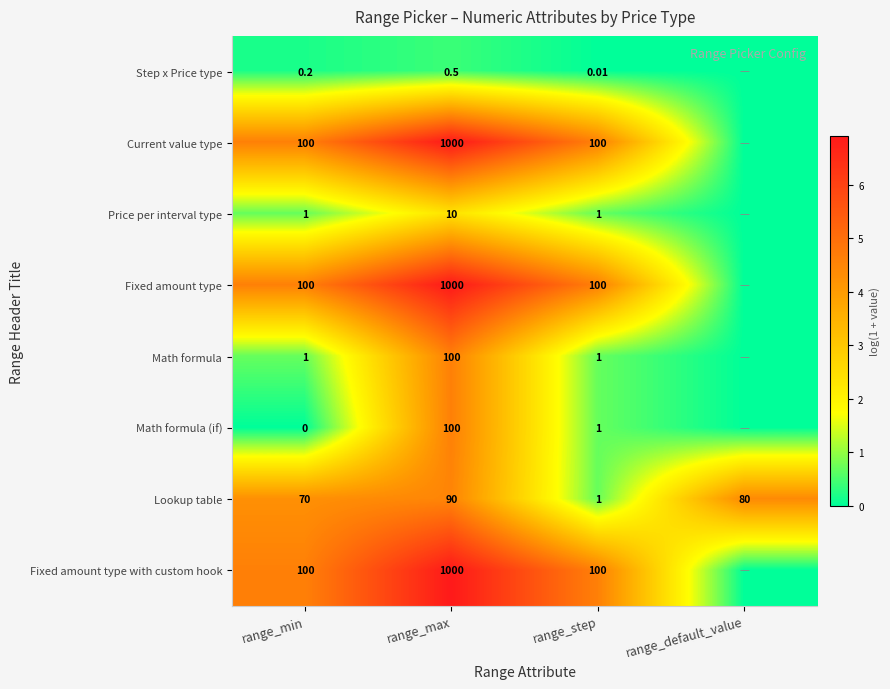

At which label is Lookup table closest to 45?

range_min